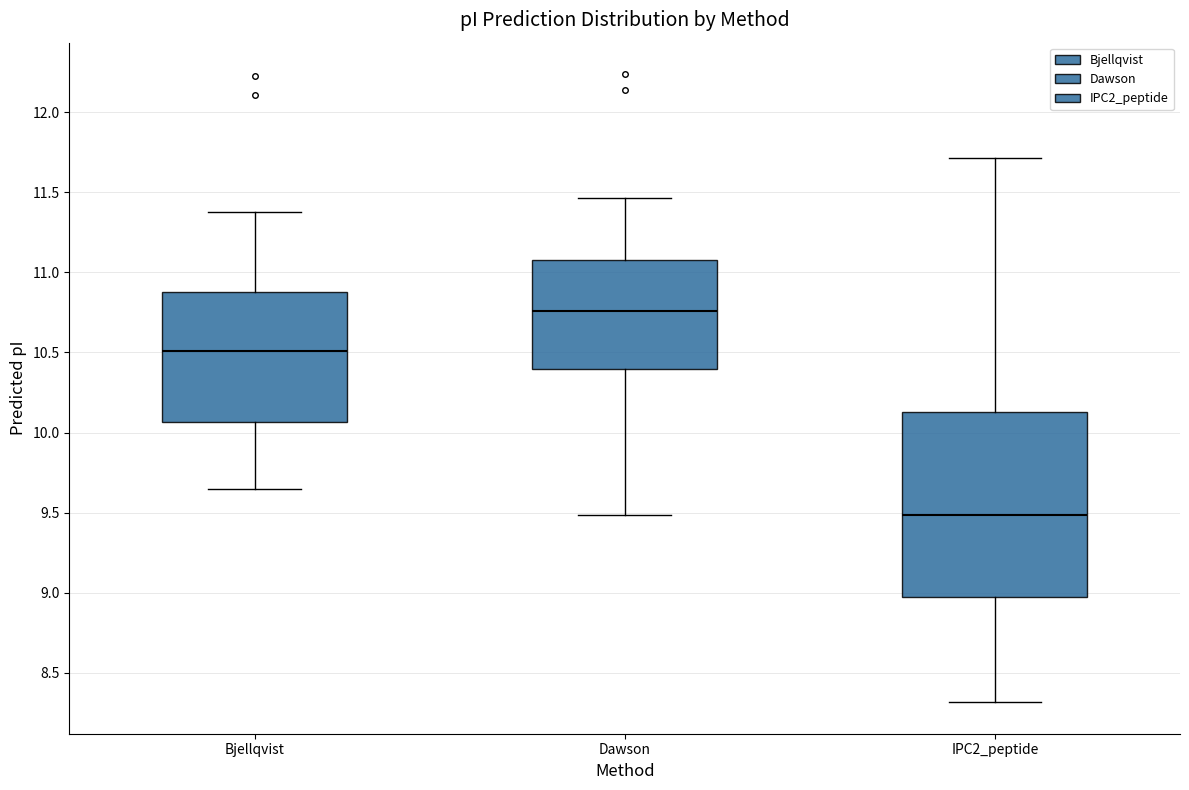

Reading left to right, transcribe this box plot: for each box, give where its median line is, the range the box spans, and where its two whiskers end, as read against the y-axis. The values are not printed on the chart, so give them approximately, as read against the axis.

Bjellqvist: median 10.50, box 10.05 to 10.90, whiskers 9.65 to 11.35
Dawson: median 10.75, box 10.40 to 11.10, whiskers 9.50 to 11.45
IPC2_peptide: median 9.50, box 9.00 to 10.15, whiskers 8.30 to 11.70